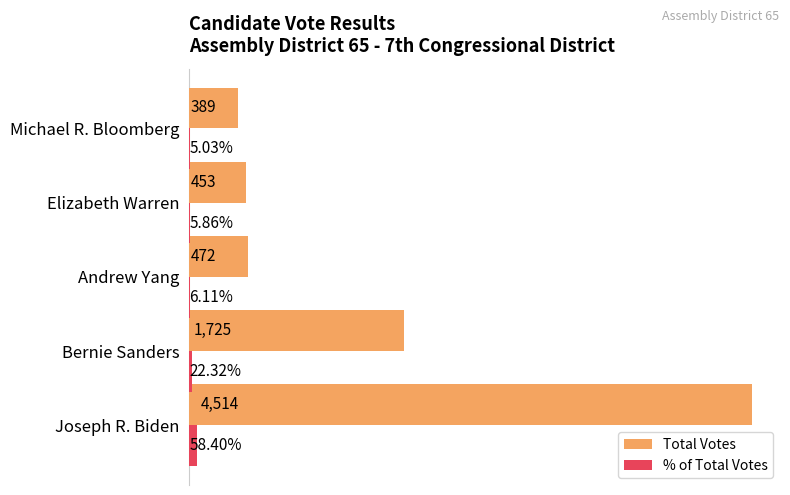

Where is Total Votes nearest to the value 2451?

Bernie Sanders